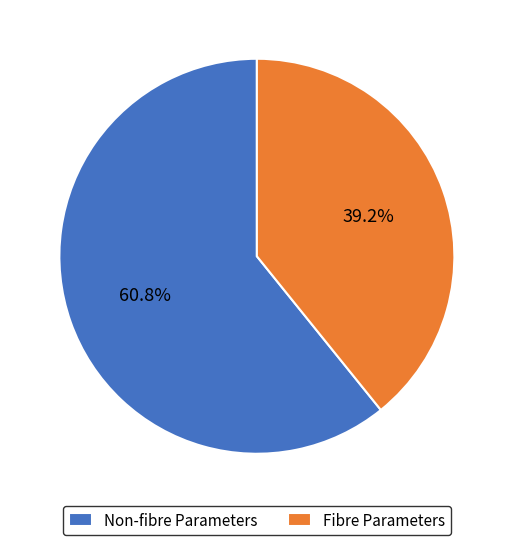

Rank the categories by value from lowest to highest.

Fibre Parameters, Non-fibre Parameters